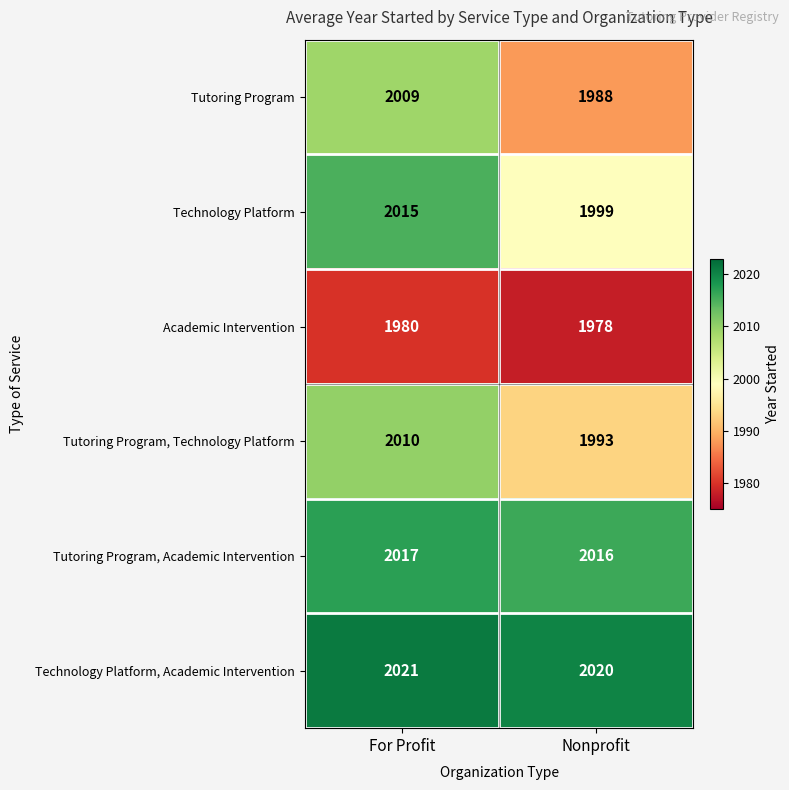

What is the greatest value displayed?

2021